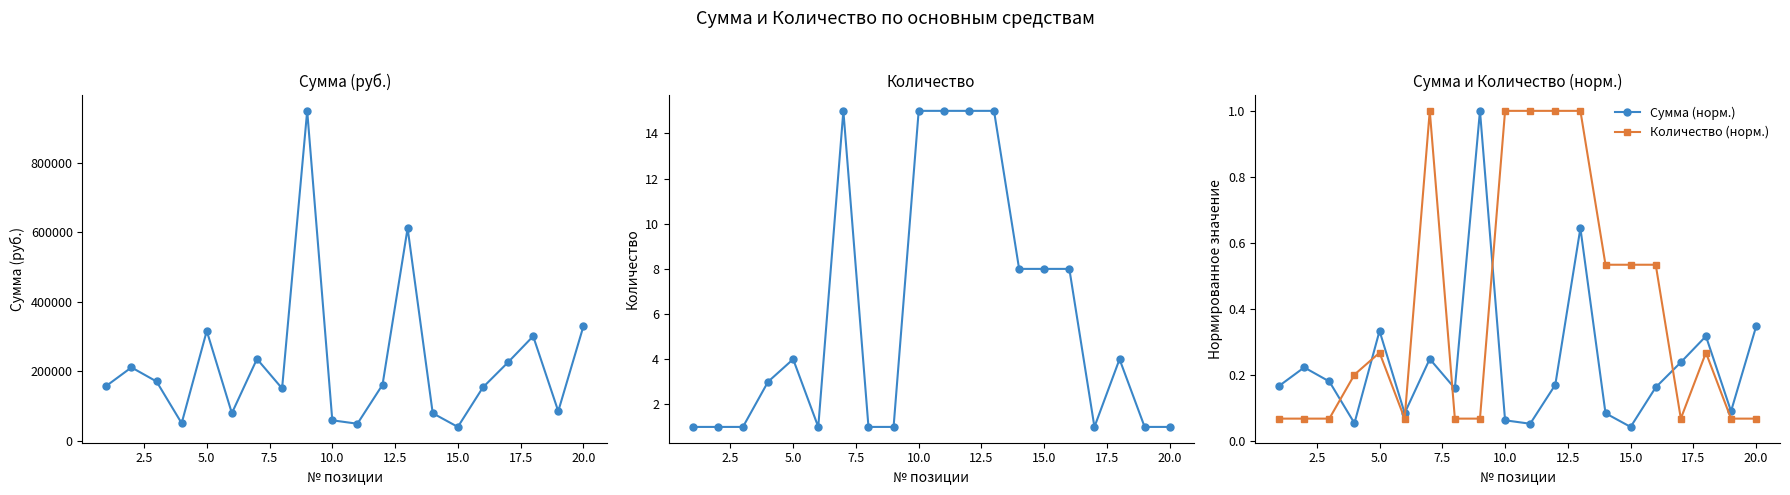

True or false: Сумма (норм.) has more than 0 points higher than both neighbors.

True